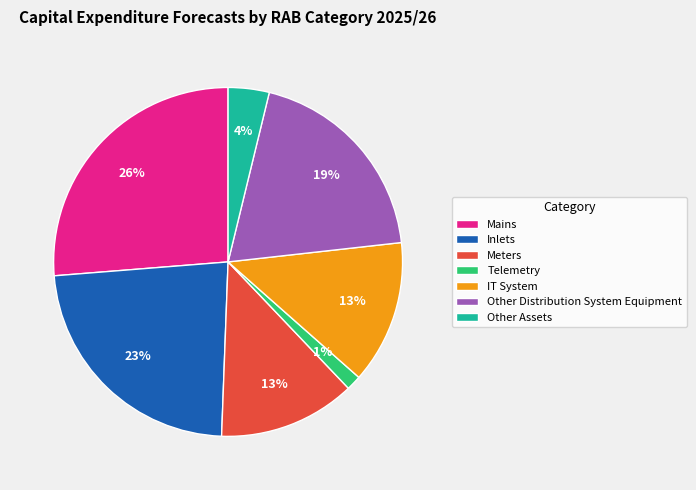

To the nearest percent, what percentage of the pie is Telemetry?

1%